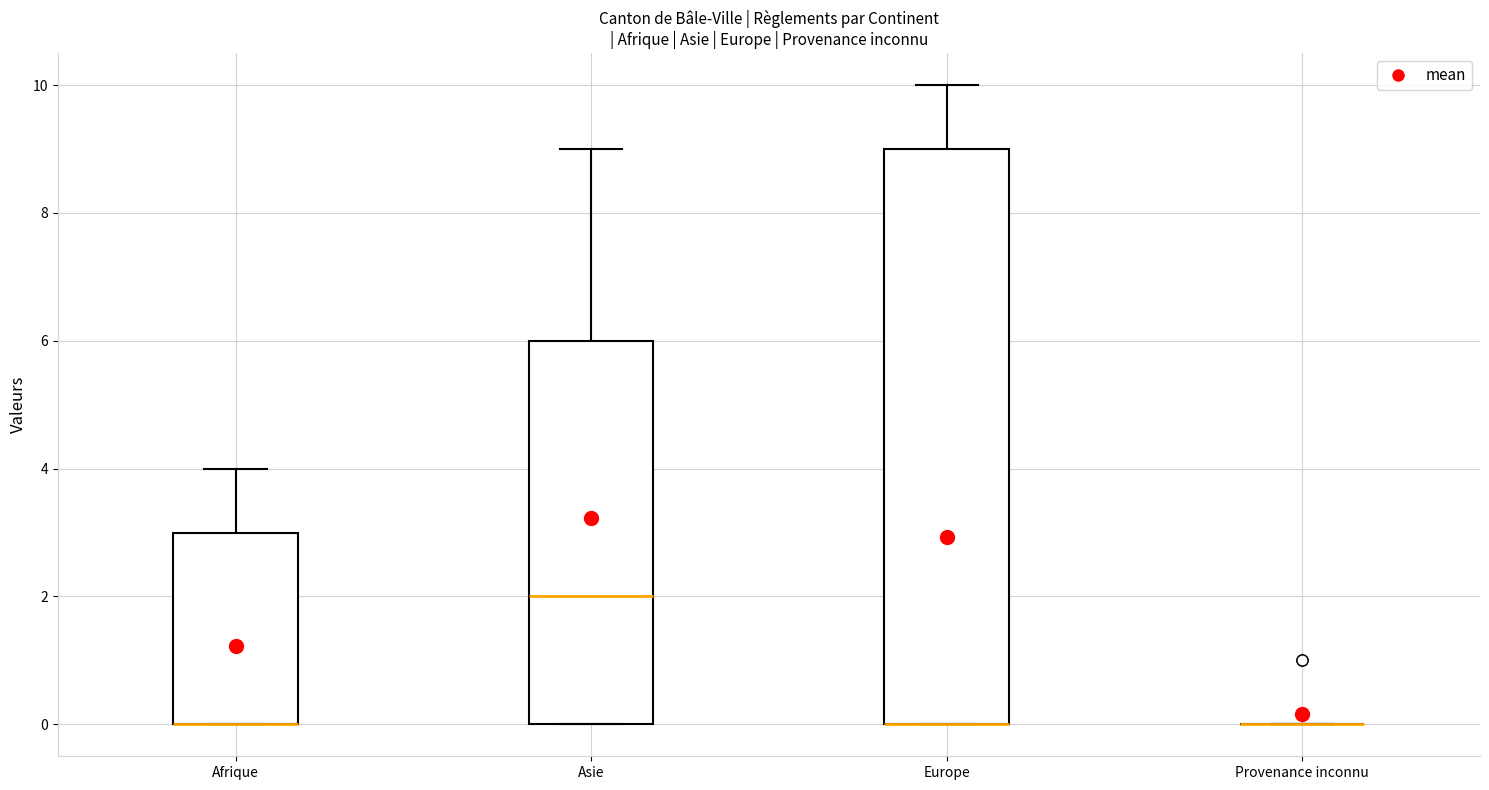

Reading left to right, transcribe this box plot: for each box, give where its median line is, the range the box spans, and where its two whiskers end, as read against the y-axis. The values are not printed on the chart, so give them approximately, as read against the axis.

Afrique: median 0 (drawn on the box's lower edge), box 0 to 3, whiskers 0 to 4
Asie: median 2, box 0 to 6, whiskers 0 to 9
Europe: median 0 (drawn on the box's lower edge), box 0 to 9, whiskers 0 to 10
Provenance inconnu: box collapsed to a line at 0, whiskers 0 to 0